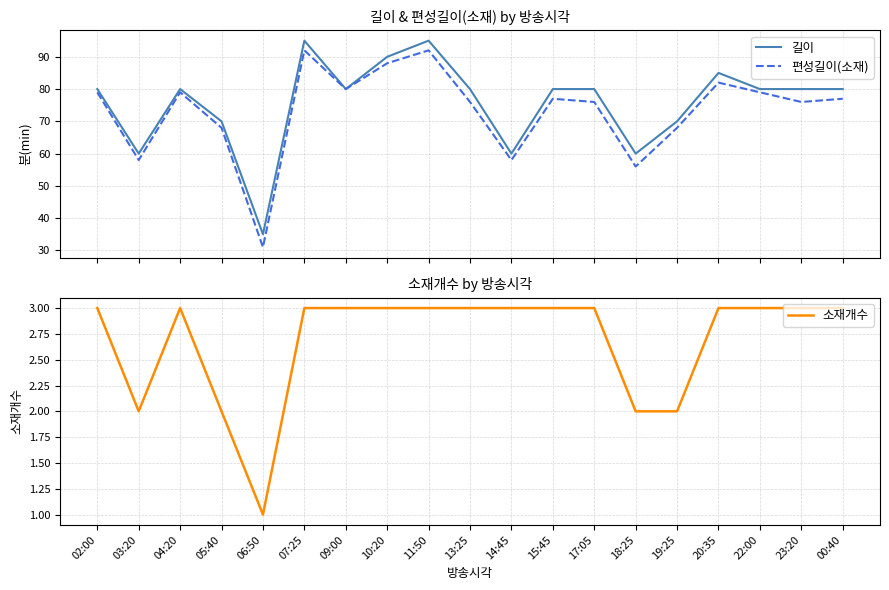

The value of 편성길이(소재) at 15:45 is 77. True or false?

True